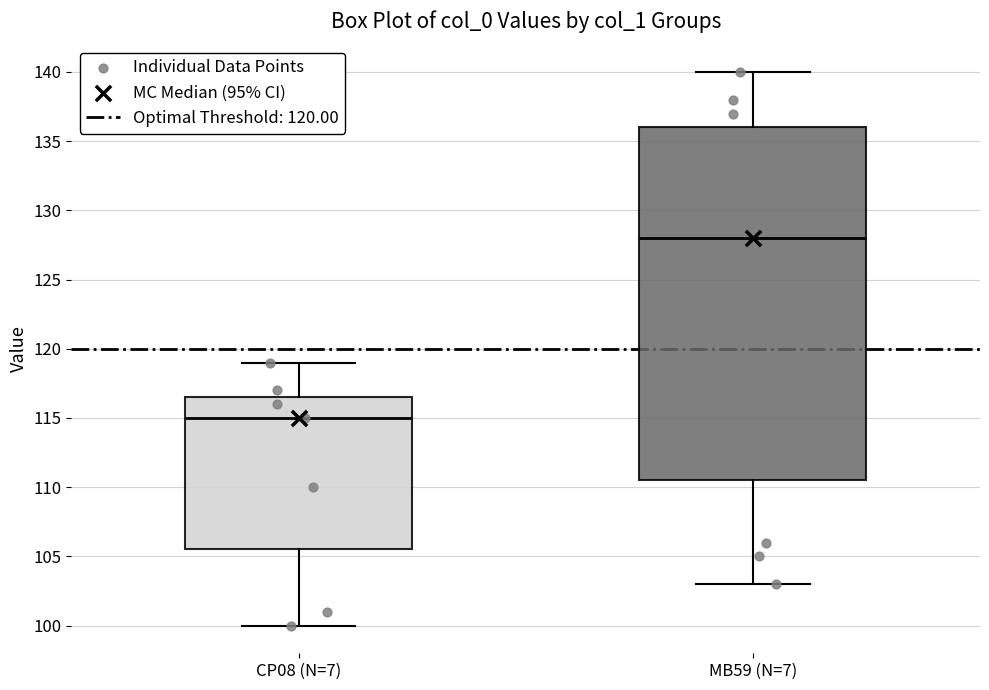

Reading left to right, transcribe this box plot: for each box, give where its median line is, the range the box spans, and where its two whiskers end, as read against the y-axis. The values are not printed on the chart, so give them approximately, as read against the axis.

CP08 (N=7): median 115.0, box 105.5 to 116.5, whiskers 100.0 to 119.0
MB59 (N=7): median 128.0, box 110.5 to 136.0, whiskers 103.0 to 140.0